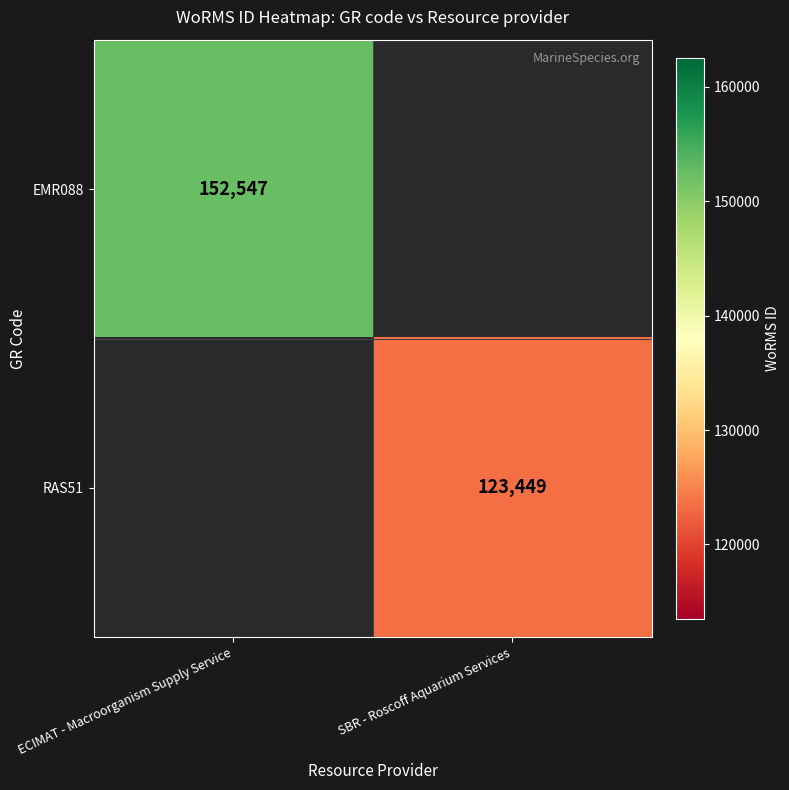

The RAS51 series shows 123449 at SBR - Roscoff Aquarium Services. True or false?

True